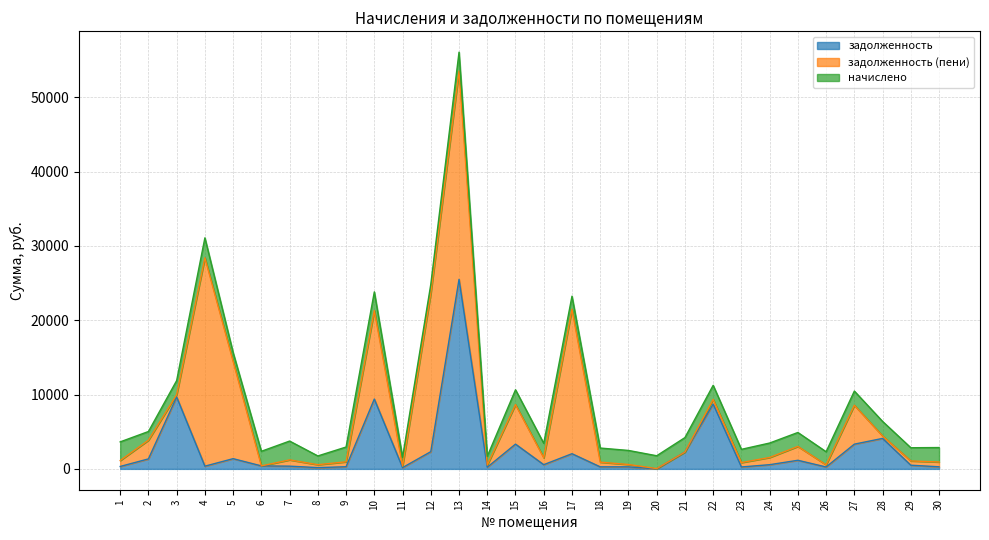

What is the value of the начислено point at the 12th from the left?

1215.4